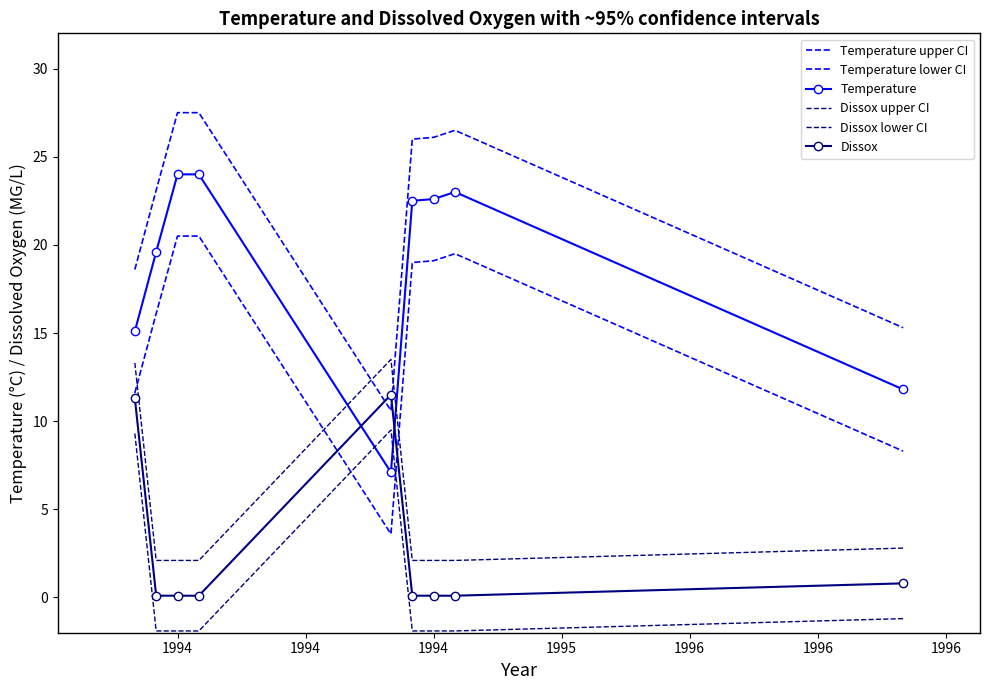

What is the sum of all Temperature upper CI values?

201.2